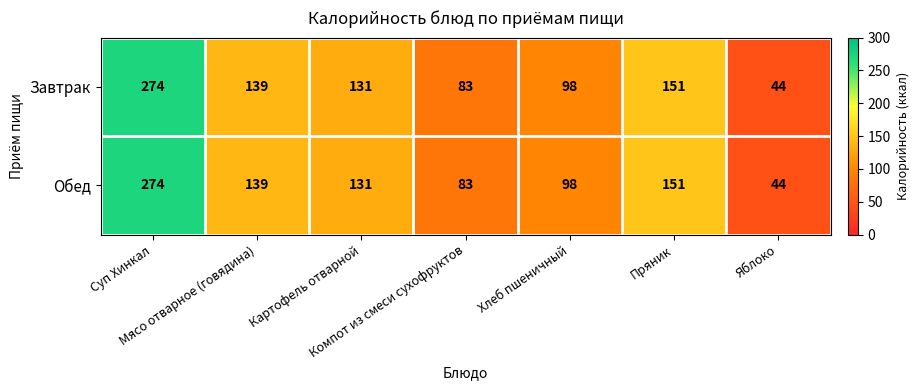

How many series are shown in this chart?

2